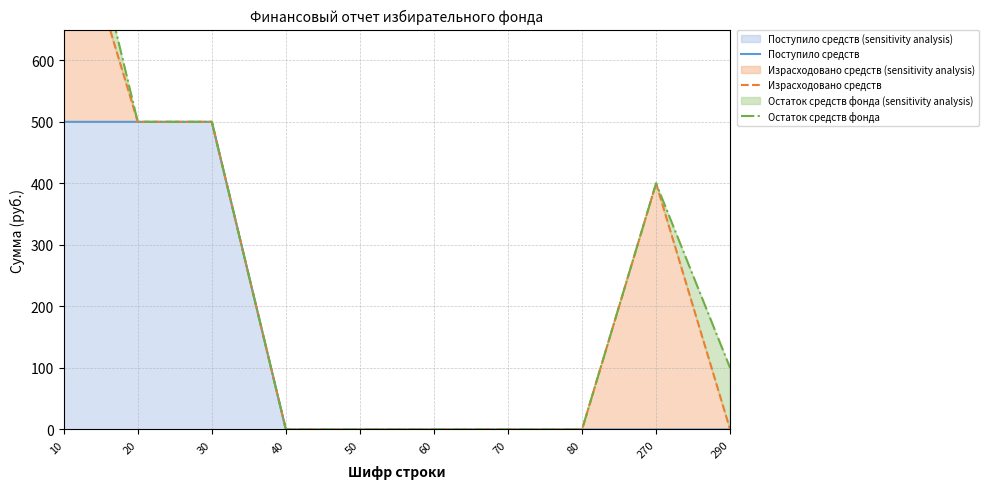

What is the value of the Поступило средств point at the 1st from the left?

500